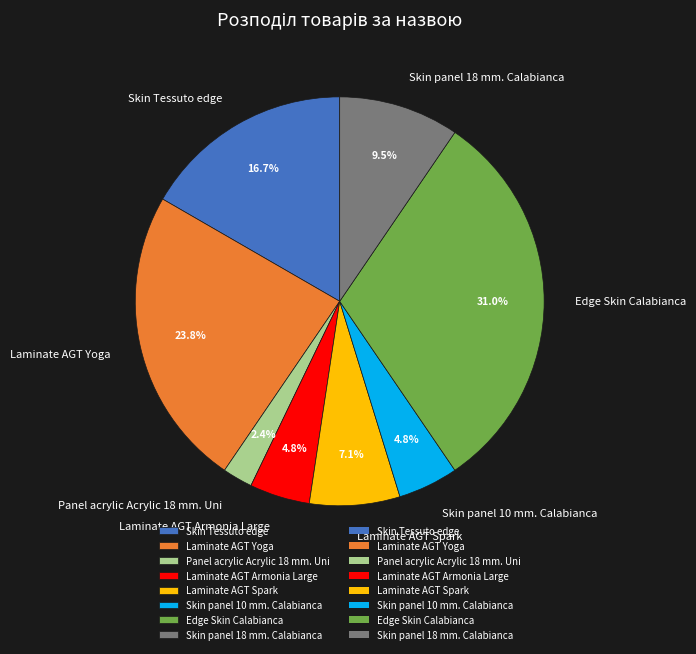

To the nearest percent, what is the difference between the largest and smallest slice percentages?

29%